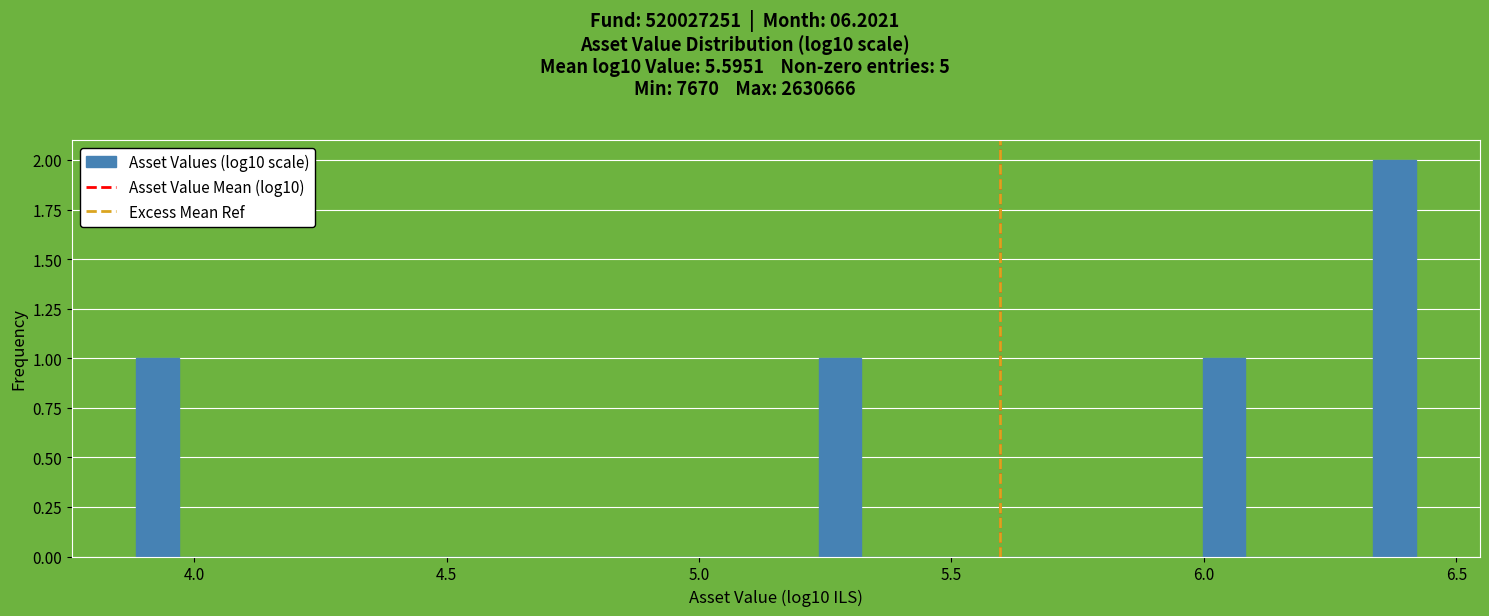

Around what value on the x-axis is the tallest bar? Give the approximate position of its centre, as read against the axis.

6.40